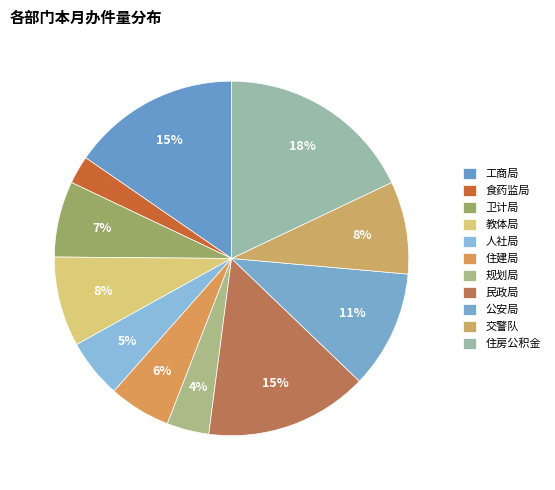

How many slices are in this pie chart?

11